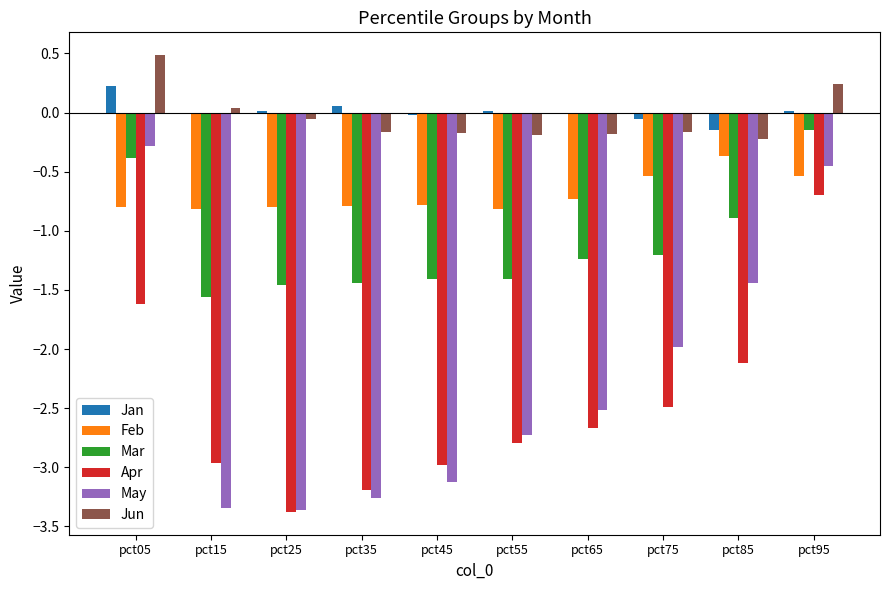

Between pct45 and pct55, which series saw the biggest shift?

May